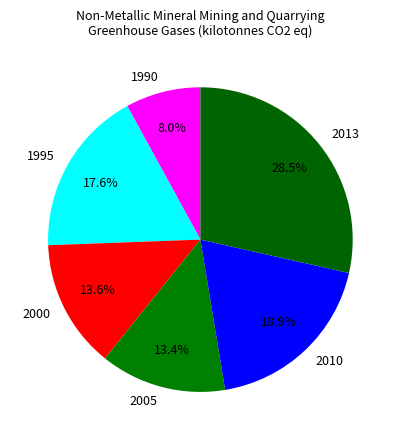

Which category has the smallest portion of the pie?

1990